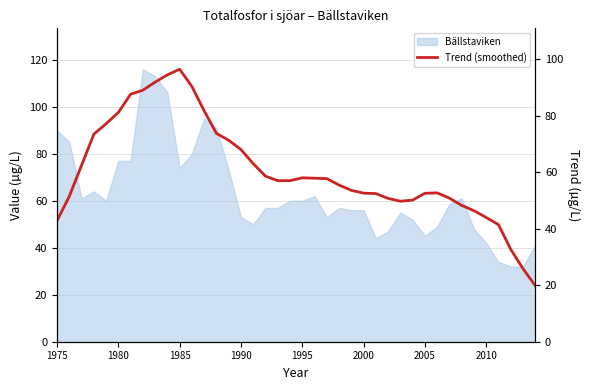

Reading right to left, extract all data points from this chart.

19.9	25.9	32.7	41.4	44.0	46.4	48.2	50.8	52.7	52.5	50.1	49.7	50.7	52.4	52.6	53.6	55.4	57.7	57.9	58.0	57.0	57.0	58.6	63.0	68.0	71.3	73.7	81.7	90.3	96.4	94.4	91.9	89.0	87.6	81.1	77.1	73.4	62.4	51.4	42.9